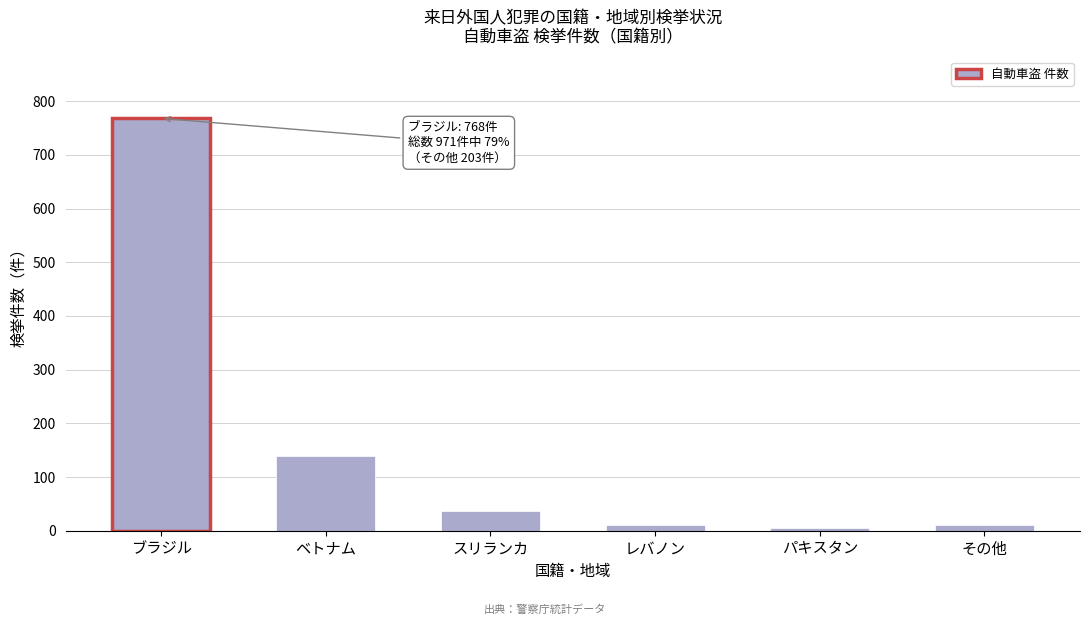

What is the difference between the values at ブラジル and ベトナム?

629